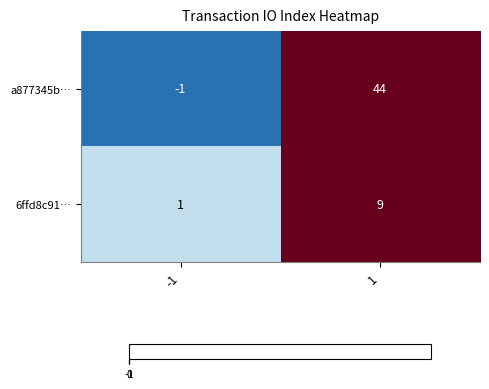

How many values in a877345b… are above zero?

1